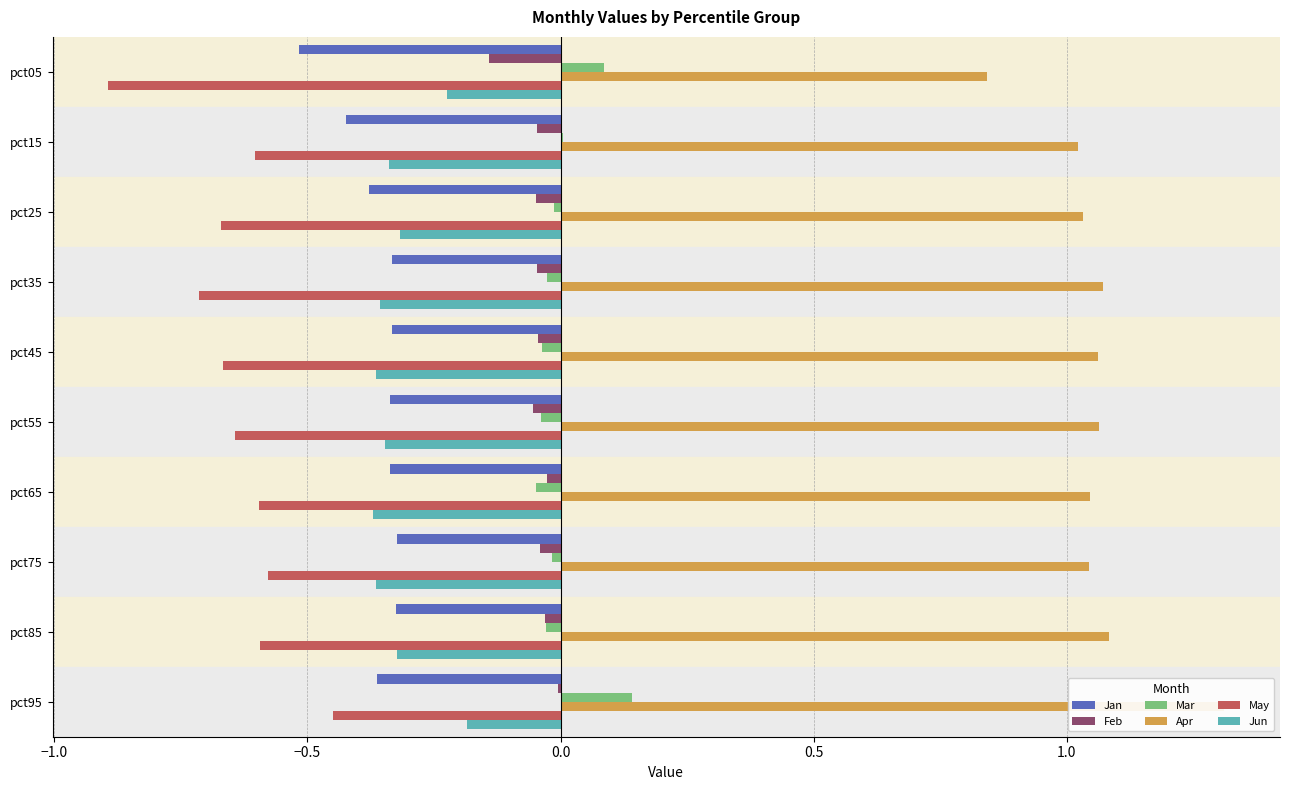

The value of Feb at pct65 is -0.0. True or false?

False